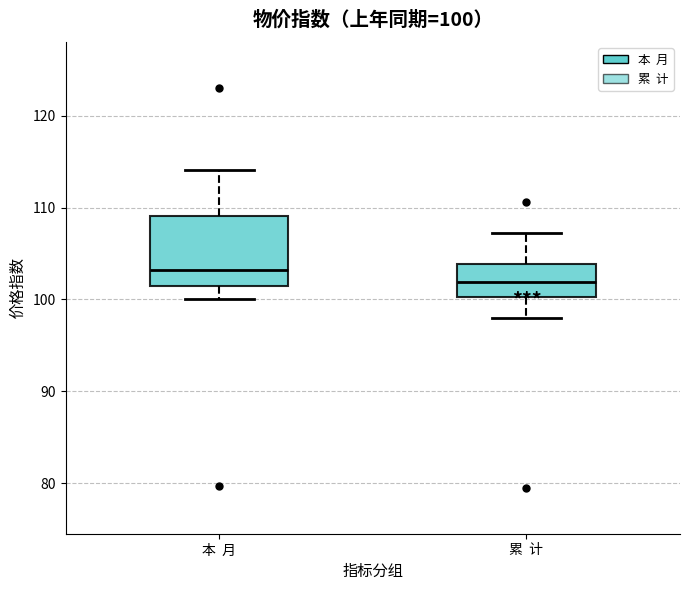

Which box has the highest median line?

本 月